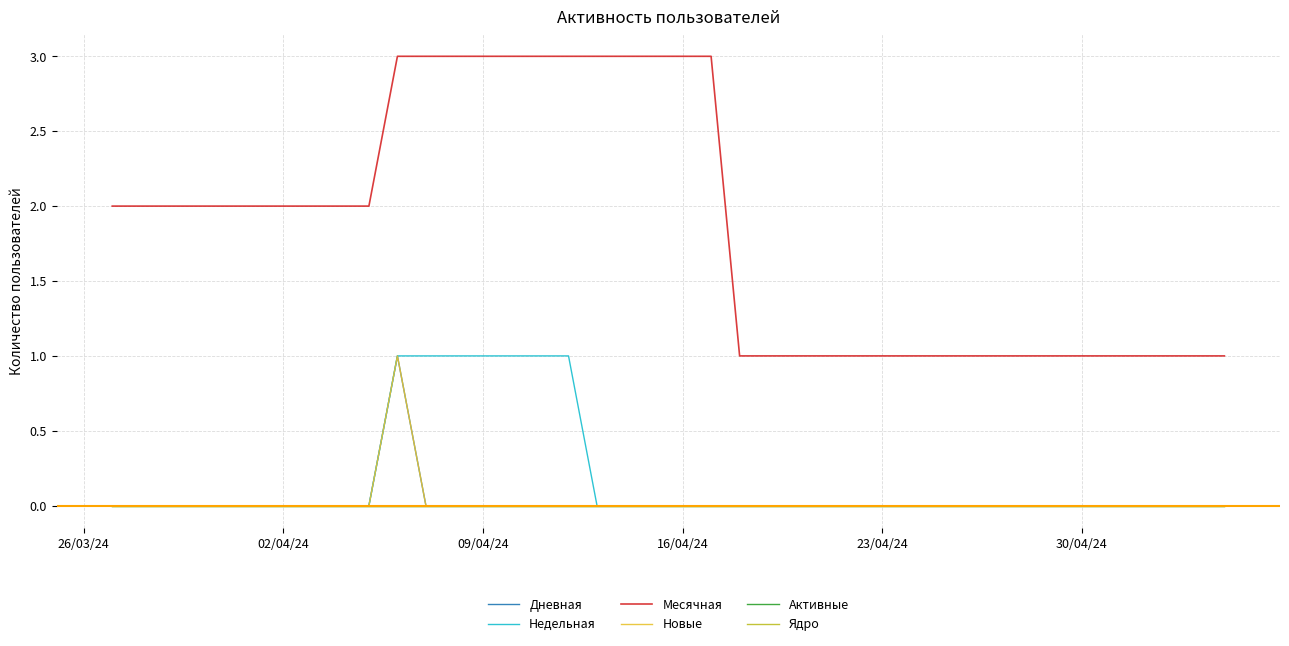

Which series has the widest spread of values?

Месячная